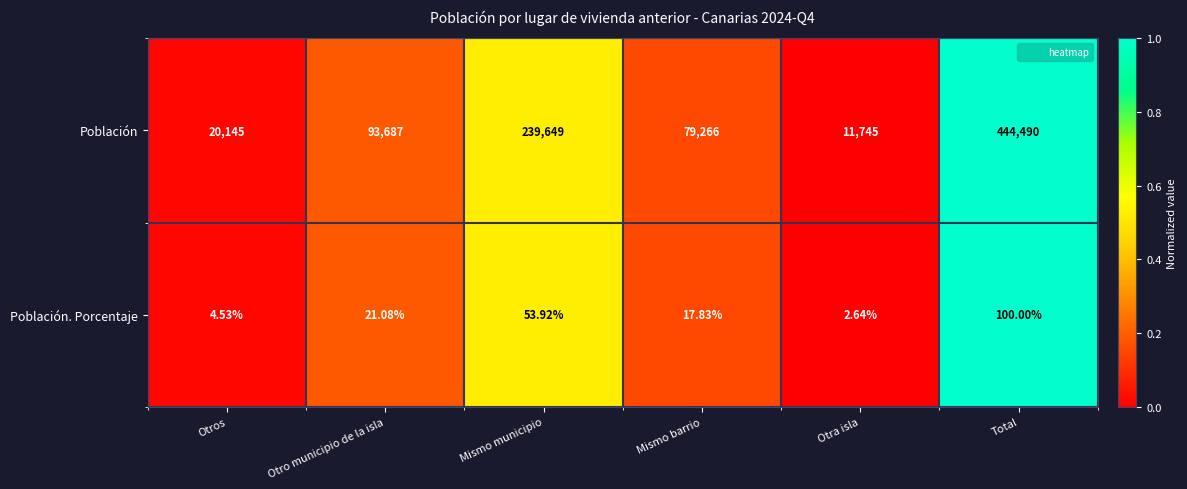

How many distinct data groups are displayed?

2